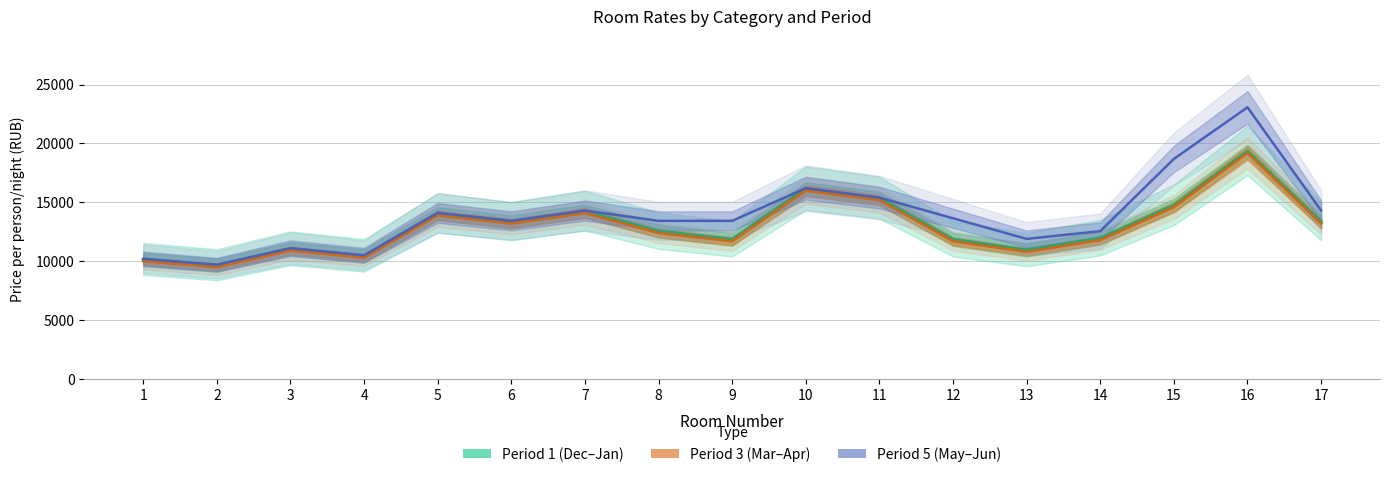

At which category does Period2_2place reach its first local peak?

3